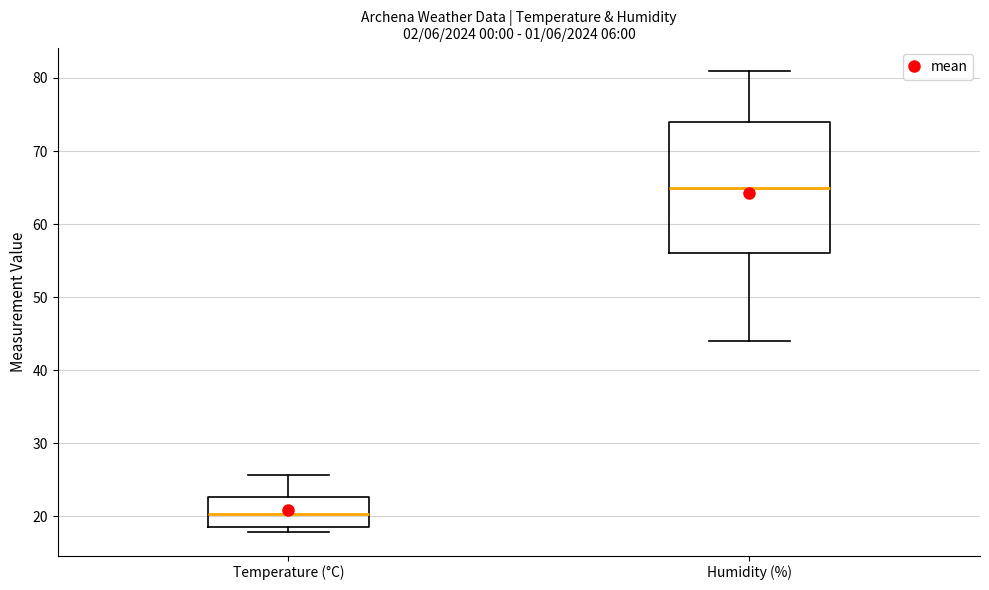

Comparing the boxes themselves (not the whiskers), which one is the tallest?

Humidity (%)